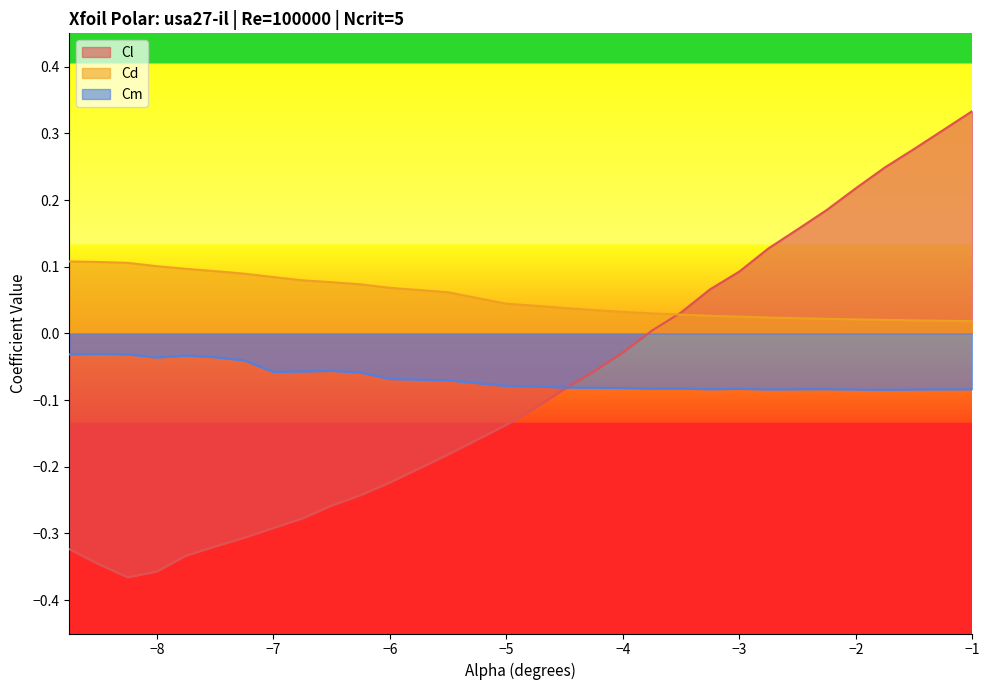

Which series has the largest total across all categories?

Cd